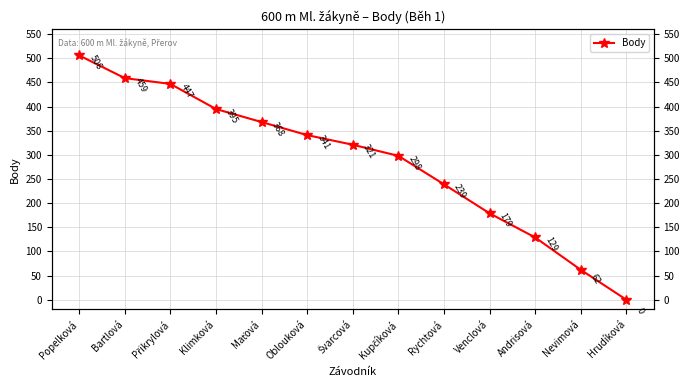

Reading right to left, what are all the values shown in this chart?

Hrudíková=0	Nevimová=62	Andrisová=129	Venclová=179	Rychtová=239	Kupčíková=298	Švarcová=321	Oblouková=341	Maťová=368	Klimková=395	Přikrylová=447	Bartlová=459	Popelková=506